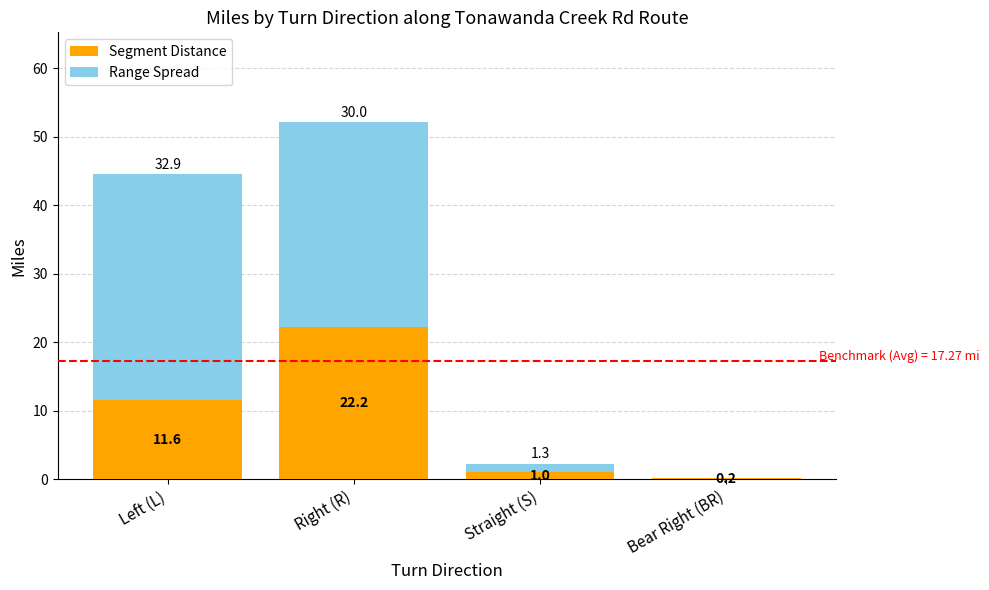

What is the highest value of the Segment Distance series?

22.2